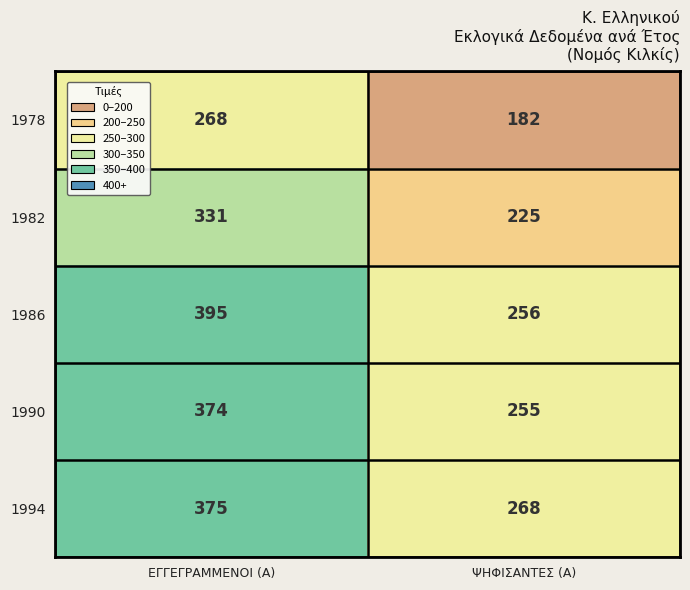

What is the approximate value of 1986 at ΕΓΓΕΓΡΑΜΜΕΝΟΙ (Α), to the nearest 10?

400